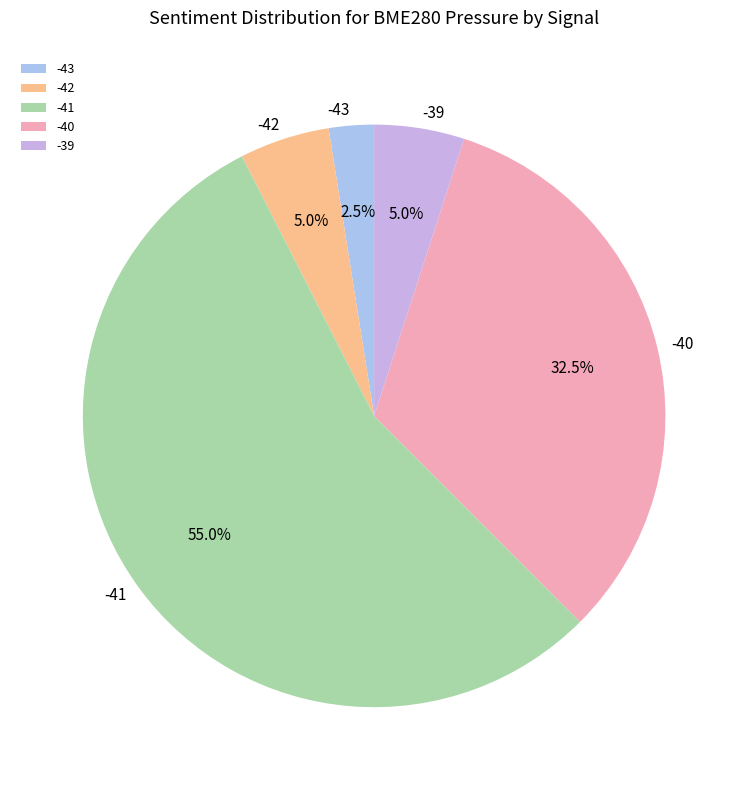

Which has a higher value, -39 or -41?

-41